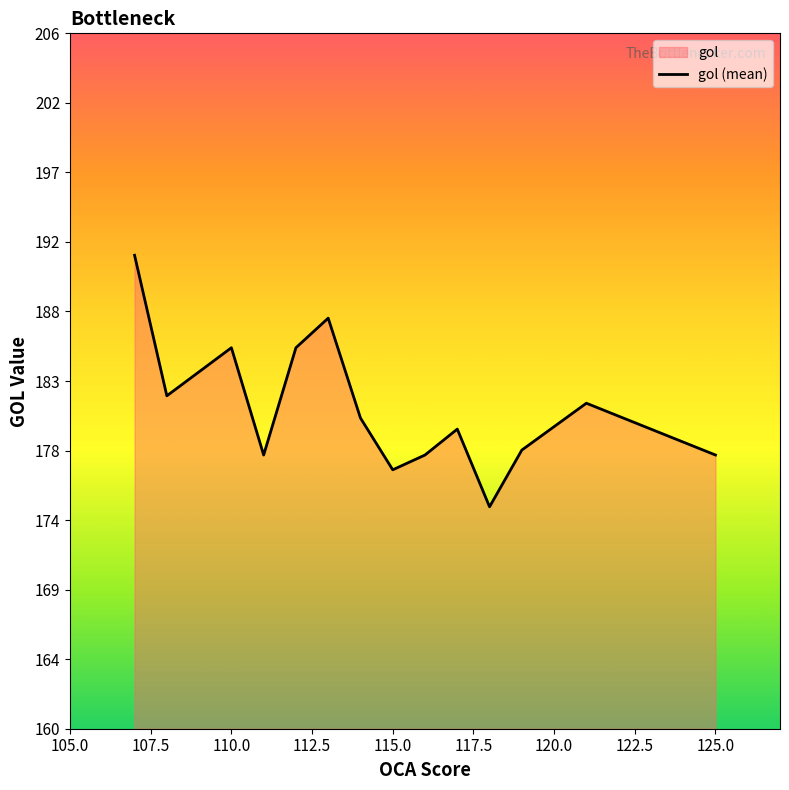

How many points are higher than both their immediate neighbors (excluding endpoints)?

4